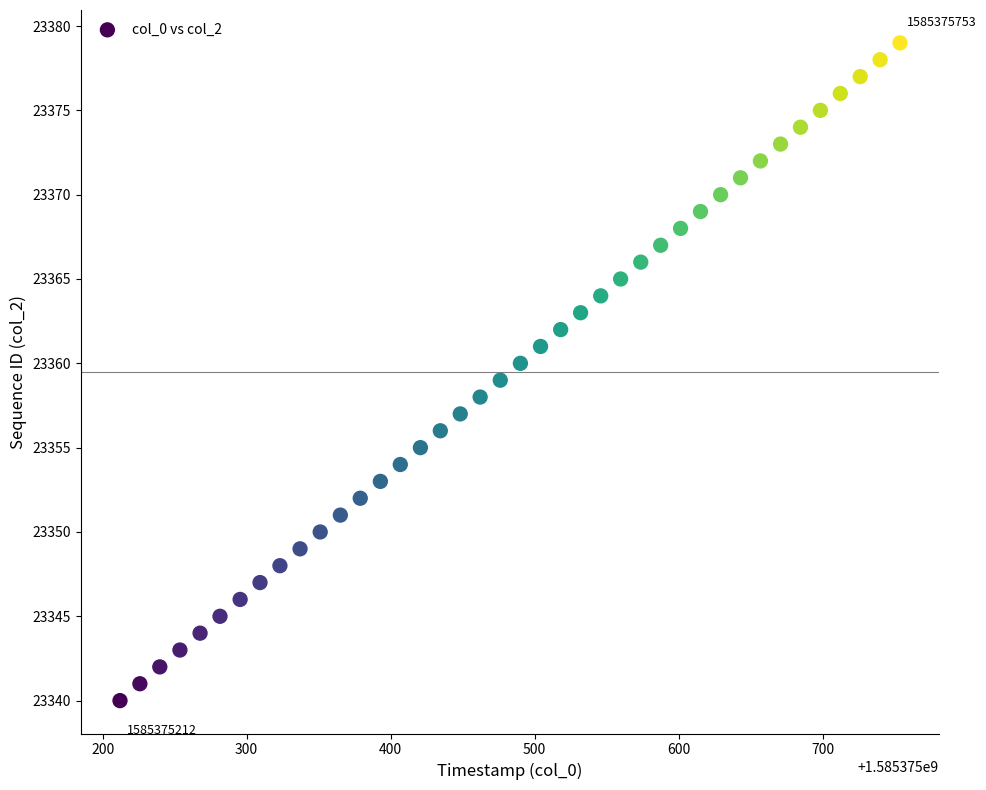

What is the range of Y values (max minus min)?

39